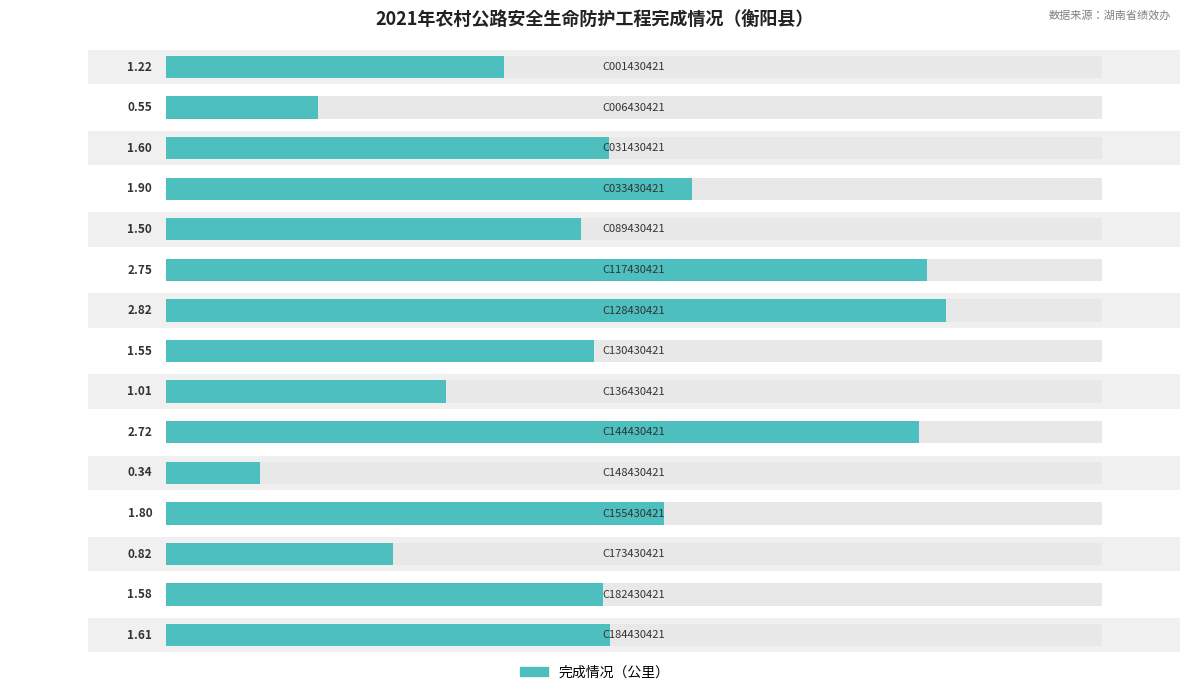

Reading right to left, what are all the values shown in this chart?

1.6	1.6	0.8	1.8	0.3	2.7	1.0	1.5	2.8	2.8	1.5	1.9	1.6	0.6	1.2